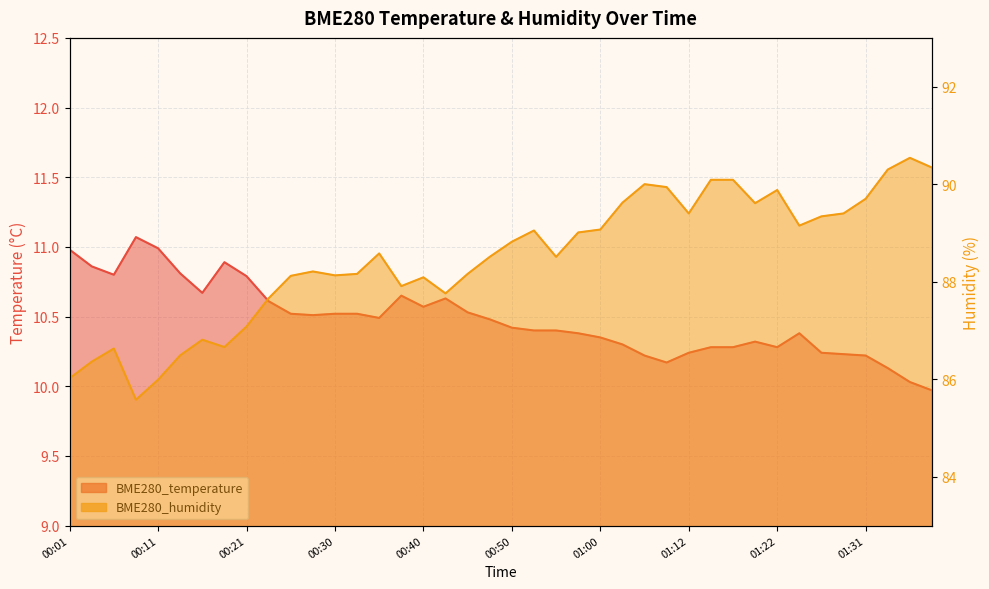

The value of BME280_temperature at 01:12 is 5.5. True or false?

False